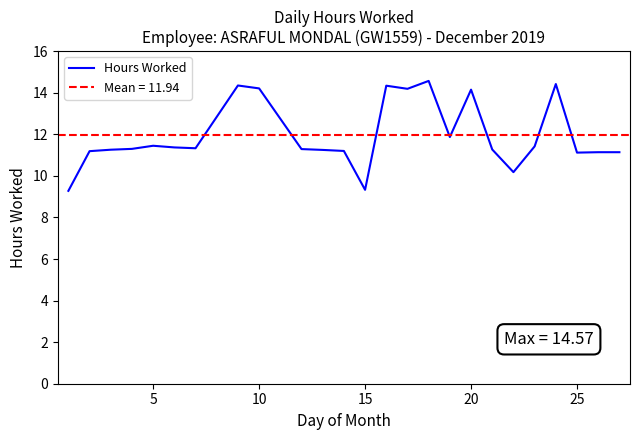

What is the lowest value of the Hours Worked series?

9.3